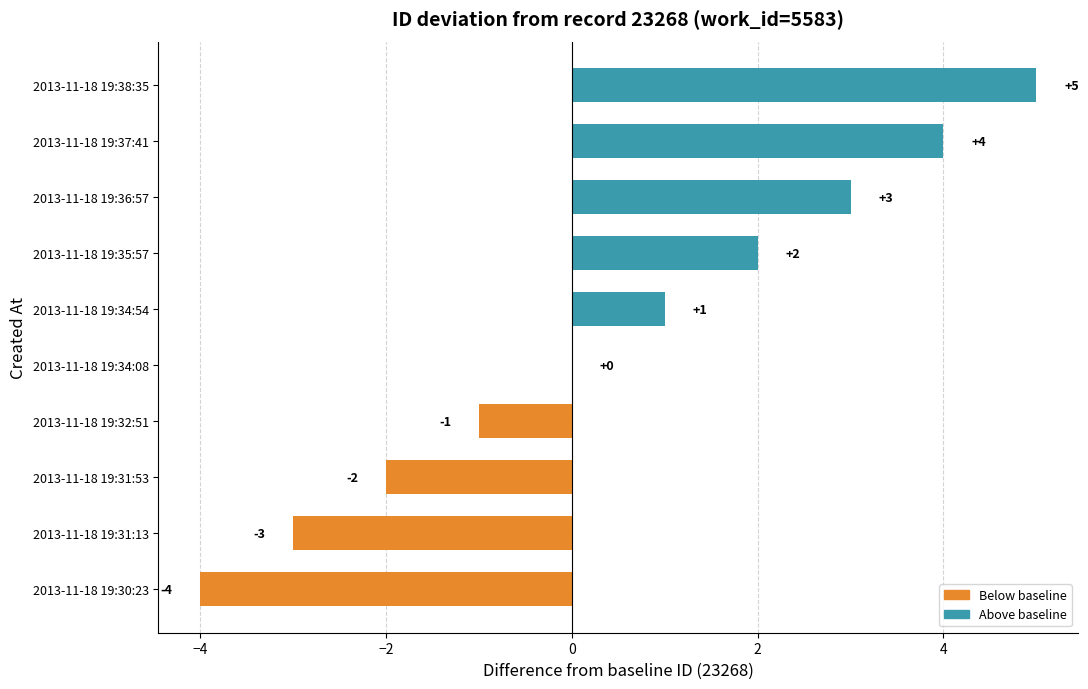

The chart shows a value of -3 at 2013-11-18 19:31:13. True or false?

True